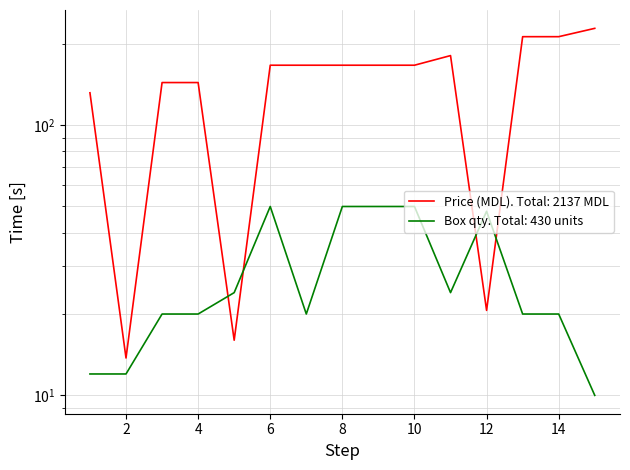

Rank the series at 11 from highest to lowest value.

Price (MDL), Box qty (cutie)